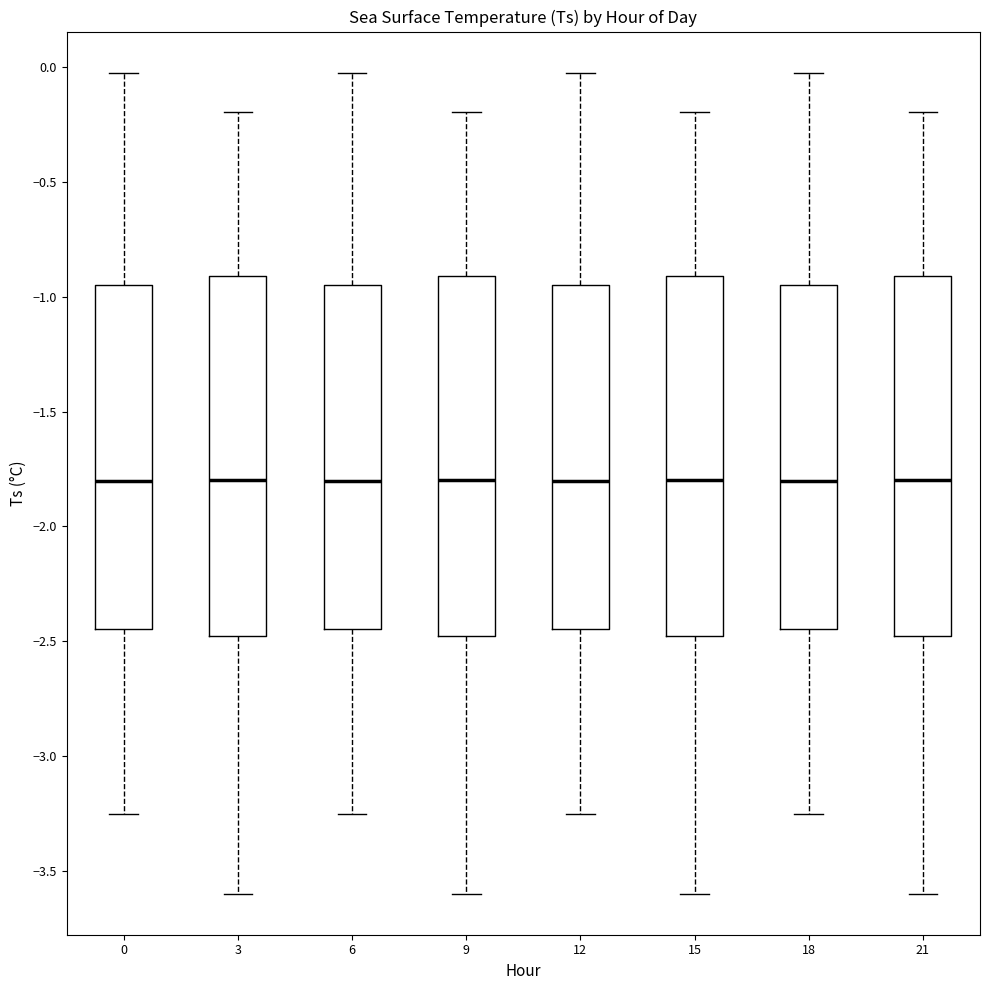

Reading left to right, read every box against the y-axis: the position of its median line, the range the box covers, and the ends of its whiskers. The values are not printed on the chart, so give them approximately, as read against the axis.

0: median -1.80, box -2.45 to -0.95, whiskers -3.25 to 0.00
3: median -1.80, box -2.50 to -0.90, whiskers -3.60 to -0.20
6: median -1.80, box -2.45 to -0.95, whiskers -3.25 to 0.00
9: median -1.80, box -2.50 to -0.90, whiskers -3.60 to -0.20
12: median -1.80, box -2.45 to -0.95, whiskers -3.25 to 0.00
15: median -1.80, box -2.50 to -0.90, whiskers -3.60 to -0.20
18: median -1.80, box -2.45 to -0.95, whiskers -3.25 to 0.00
21: median -1.80, box -2.50 to -0.90, whiskers -3.60 to -0.20